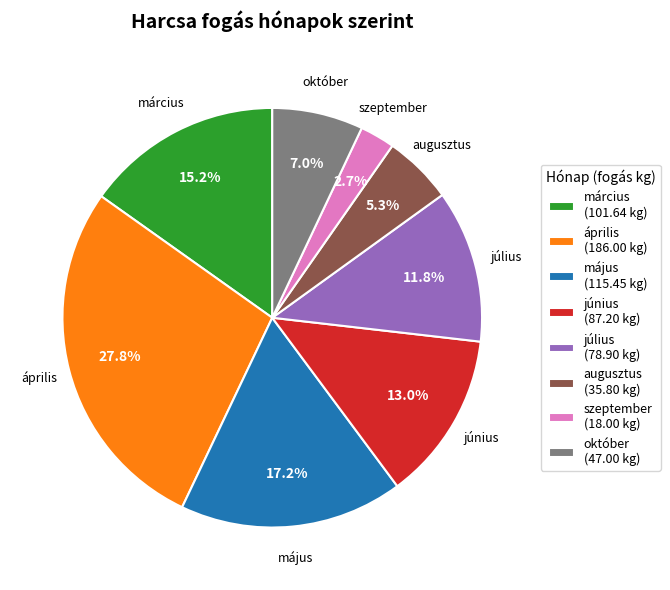

Does any single category account for the majority?

No